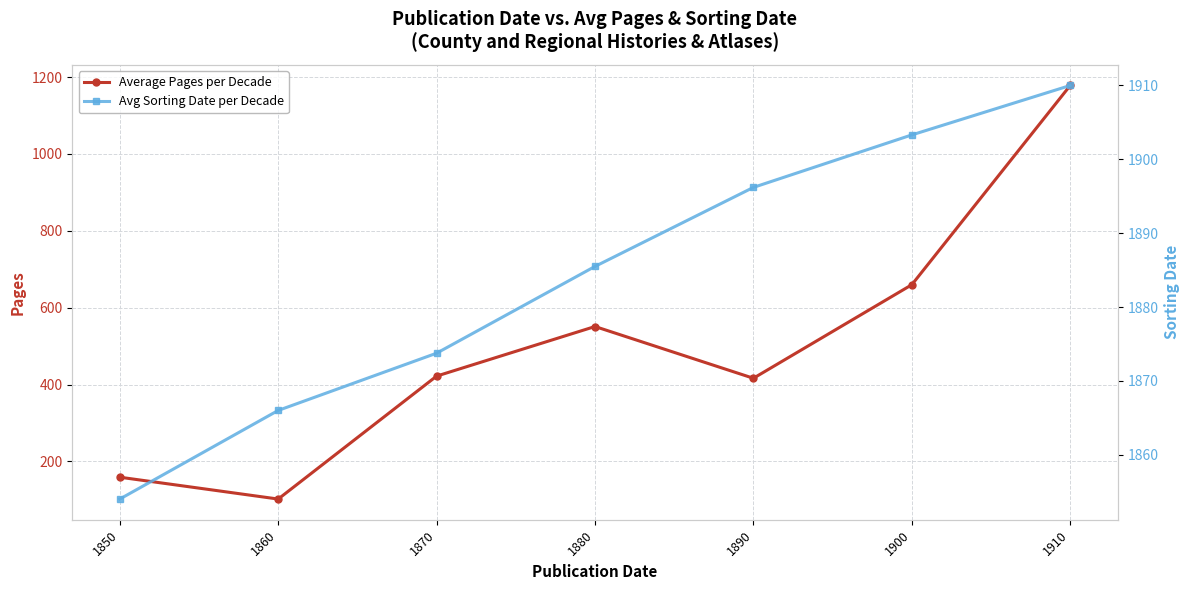

The value of Average Pages per Decade at 1890 is 549.2. True or false?

False